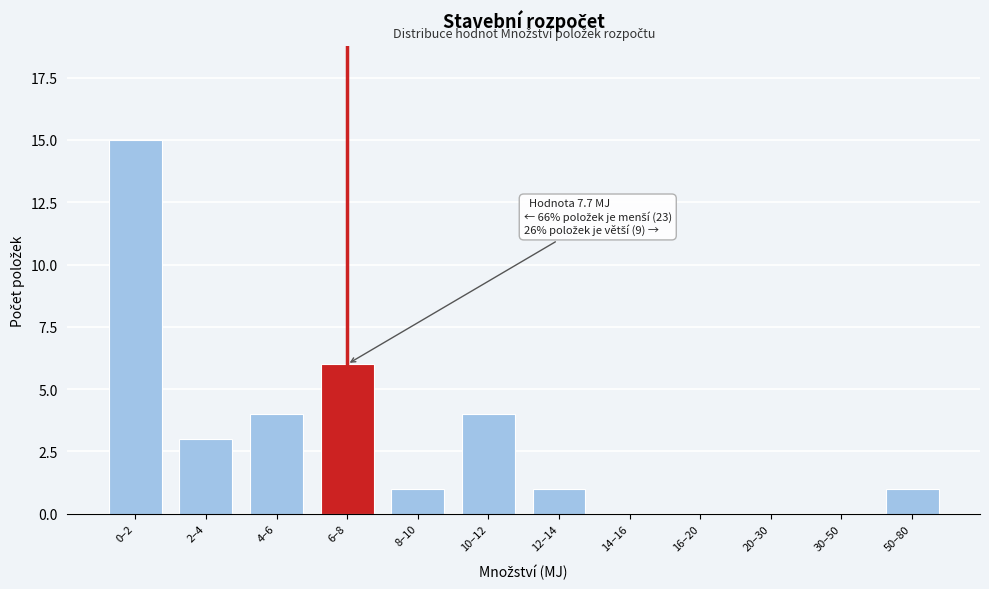

Reading left to right, transcribe all the data shown in this chart.

0–2=15	2–4=3	4–6=4	6–8=6	8–10=1	10–12=4	12–14=1	14–16=0	16–20=0	20–30=0	30–50=0	50–80=1